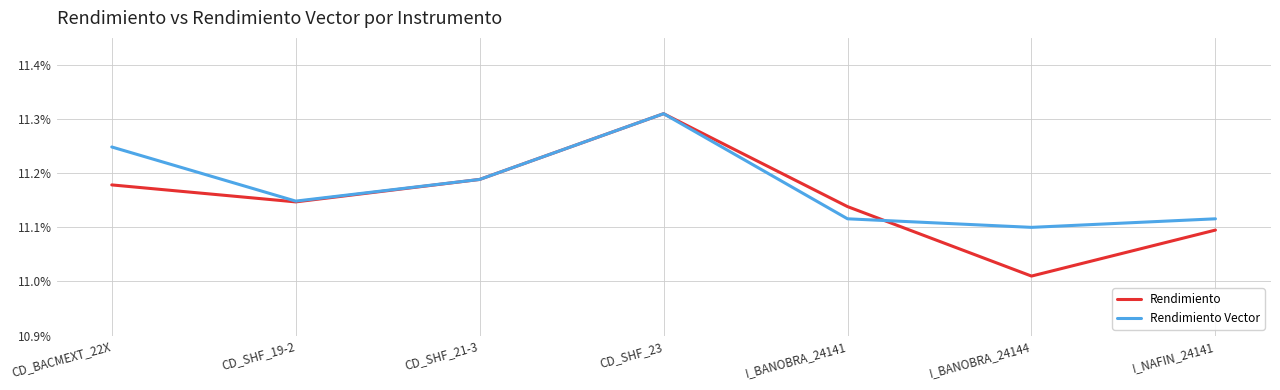

Where is Rendimiento nearest to the value 11?

I_BANOBRA_24144